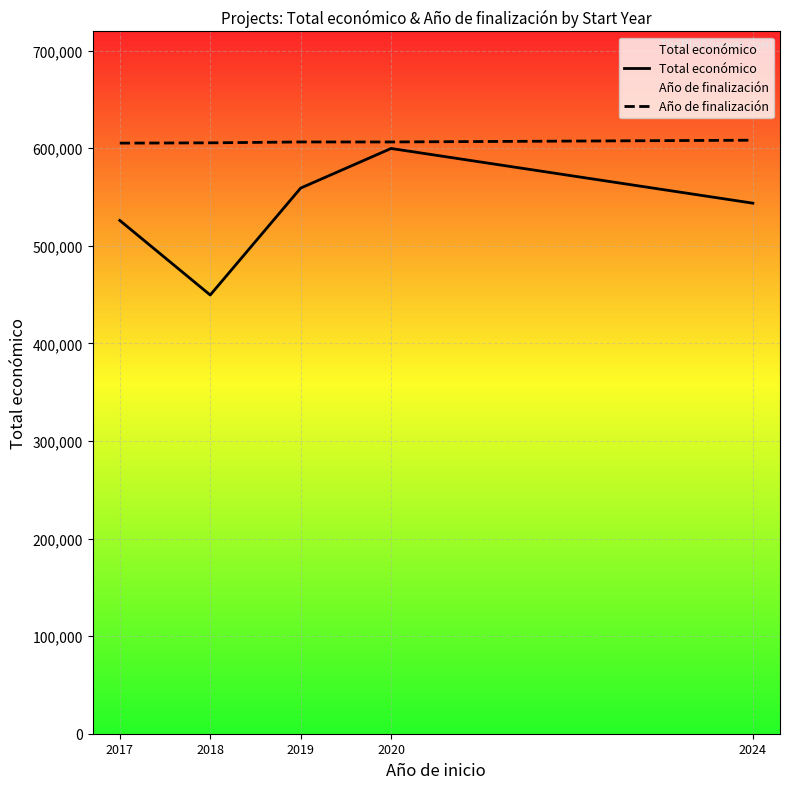

True or false: Año de finalización and Total económico intersect in this chart.

False